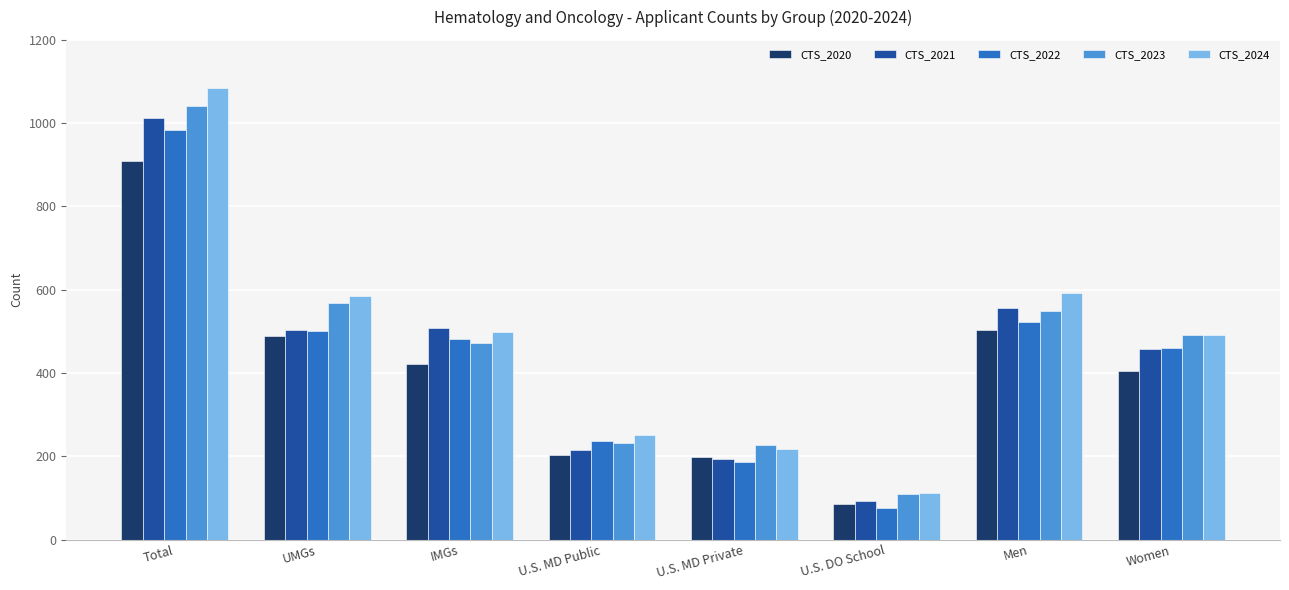

How many groups of bars are there?

8